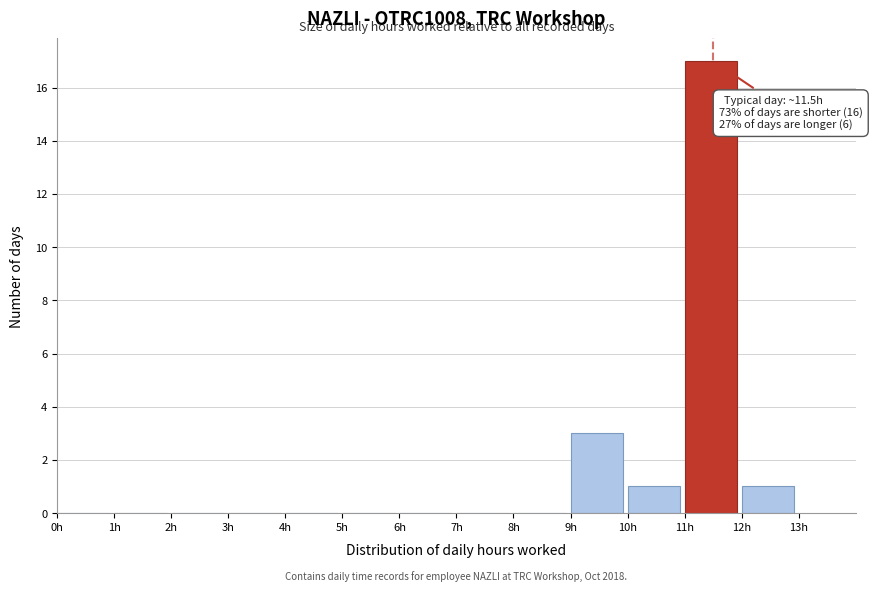

Over which range of the x-axis is the bar tallest?

11 to 12